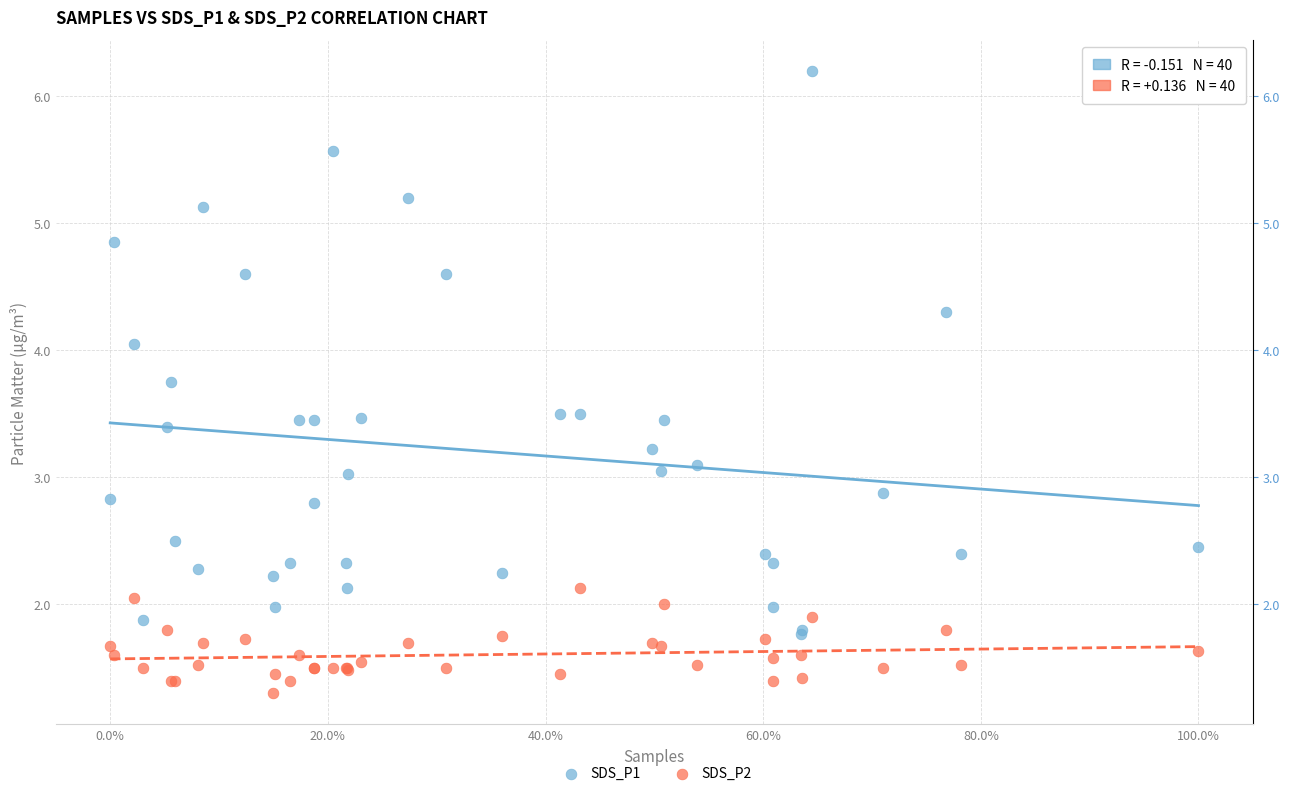

Which series reaches the maximum Y coordinate?

SDS_P1